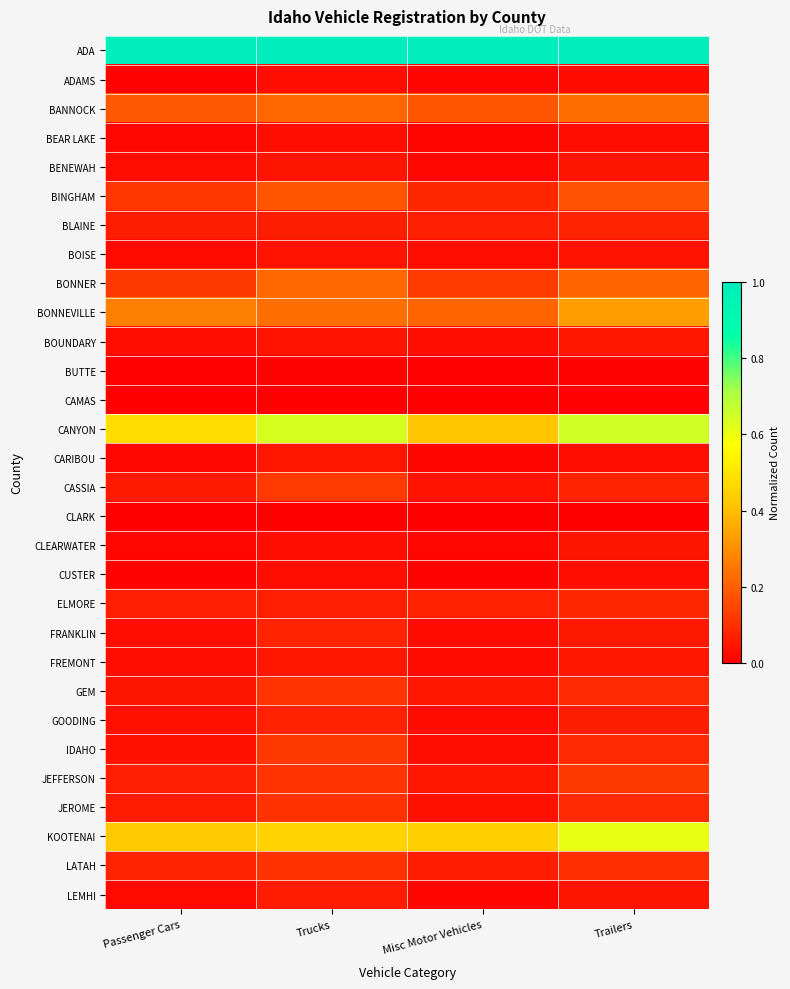

Reading left to right, transcribe all the data shown in this chart.

ADA: Passenger Cars=1.0	Trucks=1.0	Misc Motor Vehicles=1.0	Trailers=1.0
ADAMS: Passenger Cars=0.0	Trucks=0.0	Misc Motor Vehicles=0.0	Trailers=0.0
BANNOCK: Passenger Cars=0.2	Trucks=0.2	Misc Motor Vehicles=0.2	Trailers=0.2
BEAR LAKE: Passenger Cars=0.0	Trucks=0.0	Misc Motor Vehicles=0.0	Trailers=0.0
BENEWAH: Passenger Cars=0.0	Trucks=0.0	Misc Motor Vehicles=0.0	Trailers=0.0
BINGHAM: Passenger Cars=0.1	Trucks=0.2	Misc Motor Vehicles=0.1	Trailers=0.2
BLAINE: Passenger Cars=0.1	Trucks=0.1	Misc Motor Vehicles=0.1	Trailers=0.1
BOISE: Passenger Cars=0.0	Trucks=0.0	Misc Motor Vehicles=0.0	Trailers=0.0
BONNER: Passenger Cars=0.1	Trucks=0.2	Misc Motor Vehicles=0.1	Trailers=0.2
BONNEVILLE: Passenger Cars=0.3	Trucks=0.2	Misc Motor Vehicles=0.2	Trailers=0.3
BOUNDARY: Passenger Cars=0.0	Trucks=0.0	Misc Motor Vehicles=0.0	Trailers=0.1
BUTTE: Passenger Cars=0.0	Trucks=0.0	Misc Motor Vehicles=0.0	Trailers=0.0
CAMAS: Passenger Cars=0.0	Trucks=0.0	Misc Motor Vehicles=0.0	Trailers=0.0
CANYON: Passenger Cars=0.5	Trucks=0.6	Misc Motor Vehicles=0.4	Trailers=0.6
CARIBOU: Passenger Cars=0.0	Trucks=0.1	Misc Motor Vehicles=0.0	Trailers=0.0
CASSIA: Passenger Cars=0.1	Trucks=0.1	Misc Motor Vehicles=0.0	Trailers=0.1
CLARK: Passenger Cars=0.0	Trucks=0.0	Misc Motor Vehicles=0.0	Trailers=0.0
CLEARWATER: Passenger Cars=0.0	Trucks=0.0	Misc Motor Vehicles=0.0	Trailers=0.0
CUSTER: Passenger Cars=0.0	Trucks=0.0	Misc Motor Vehicles=0.0	Trailers=0.0
ELMORE: Passenger Cars=0.1	Trucks=0.1	Misc Motor Vehicles=0.1	Trailers=0.1
FRANKLIN: Passenger Cars=0.0	Trucks=0.1	Misc Motor Vehicles=0.0	Trailers=0.1
FREMONT: Passenger Cars=0.0	Trucks=0.0	Misc Motor Vehicles=0.0	Trailers=0.0
GEM: Passenger Cars=0.0	Trucks=0.1	Misc Motor Vehicles=0.0	Trailers=0.1
GOODING: Passenger Cars=0.0	Trucks=0.1	Misc Motor Vehicles=0.0	Trailers=0.1
IDAHO: Passenger Cars=0.0	Trucks=0.1	Misc Motor Vehicles=0.0	Trailers=0.1
JEFFERSON: Passenger Cars=0.1	Trucks=0.1	Misc Motor Vehicles=0.1	Trailers=0.1
JEROME: Passenger Cars=0.1	Trucks=0.1	Misc Motor Vehicles=0.0	Trailers=0.1
KOOTENAI: Passenger Cars=0.4	Trucks=0.4	Misc Motor Vehicles=0.4	Trailers=0.6
LATAH: Passenger Cars=0.1	Trucks=0.1	Misc Motor Vehicles=0.1	Trailers=0.1
LEMHI: Passenger Cars=0.0	Trucks=0.1	Misc Motor Vehicles=0.0	Trailers=0.0